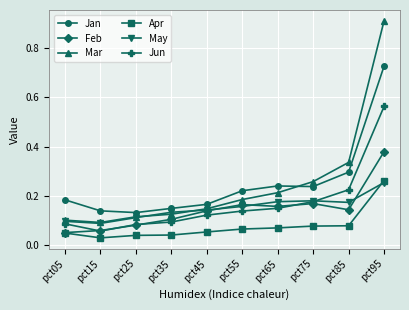

Is it true that Feb equals 0.1 at pct35?

True